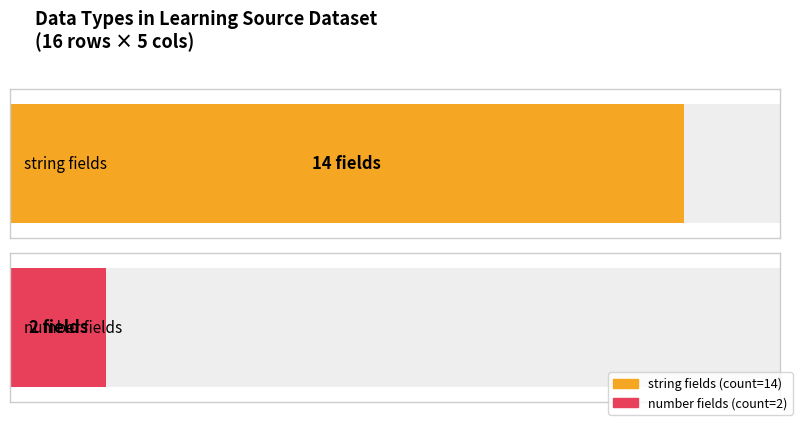

The Maximum utilization series shows 641 at number. True or false?

False